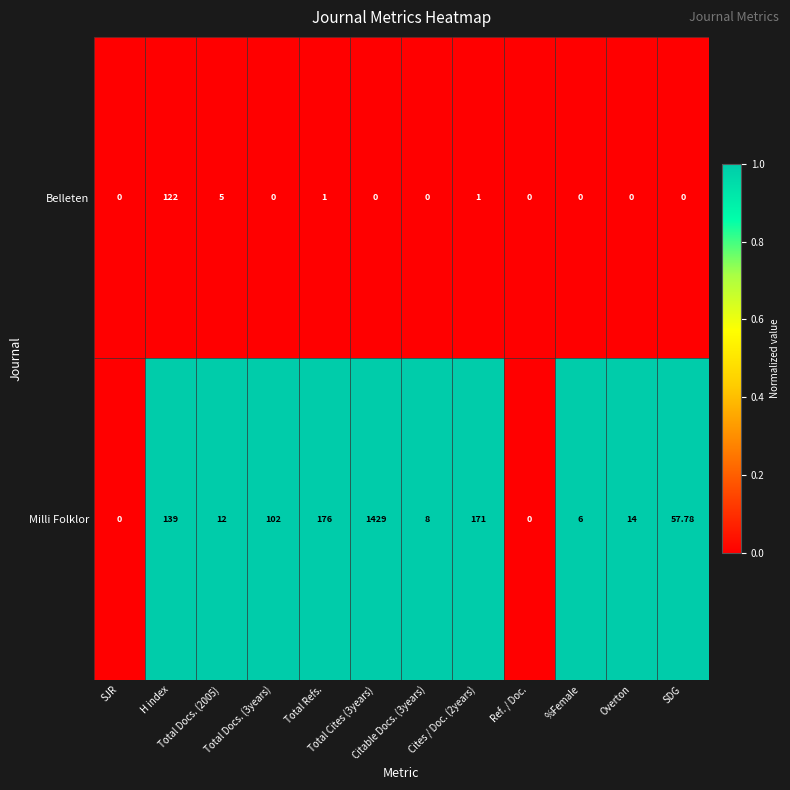

Rank the series by their maximum value, from highest to lowest.

Milli Folklor, Belleten